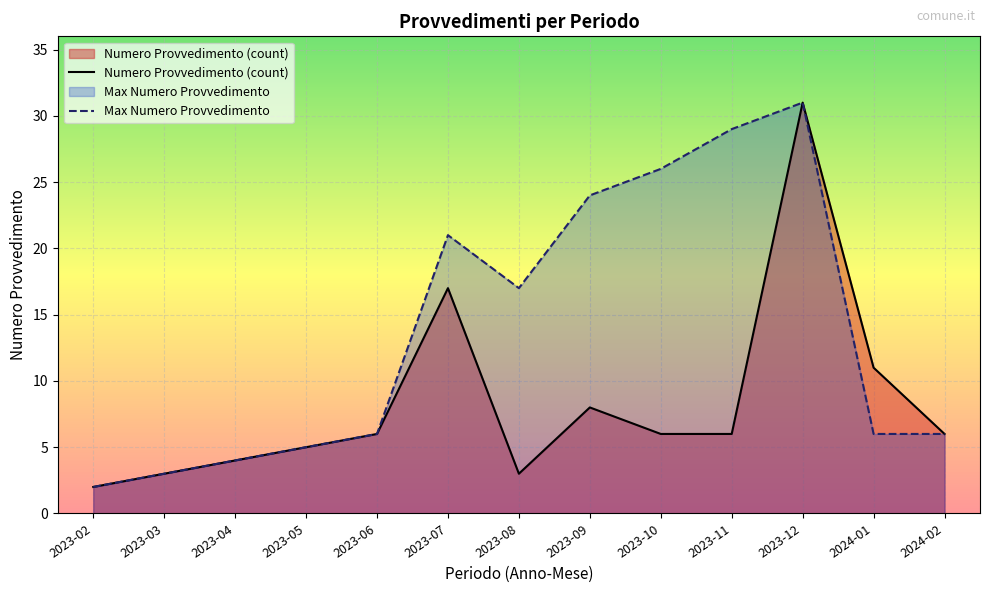

At which label does Max Numero Provvedimento reach its peak?

2023-12